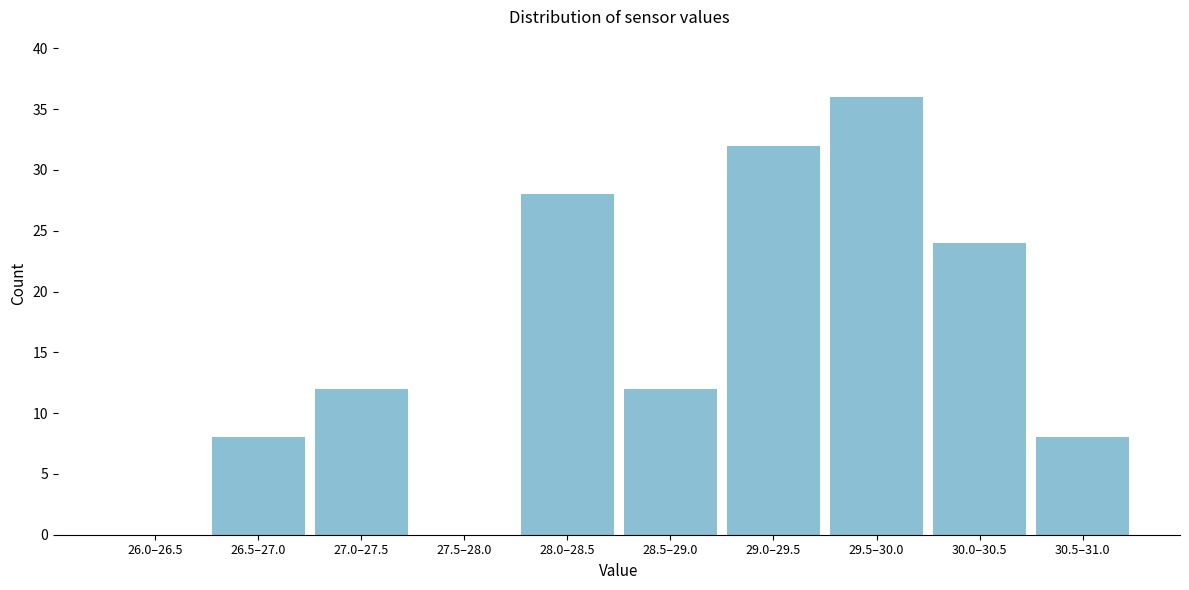

Reading left to right, list all the values displayed in this chart.

26.0–26.5=0	26.5–27.0=8	27.0–27.5=12	27.5–28.0=0	28.0–28.5=28	28.5–29.0=12	29.0–29.5=32	29.5–30.0=36	30.0–30.5=24	30.5–31.0=8